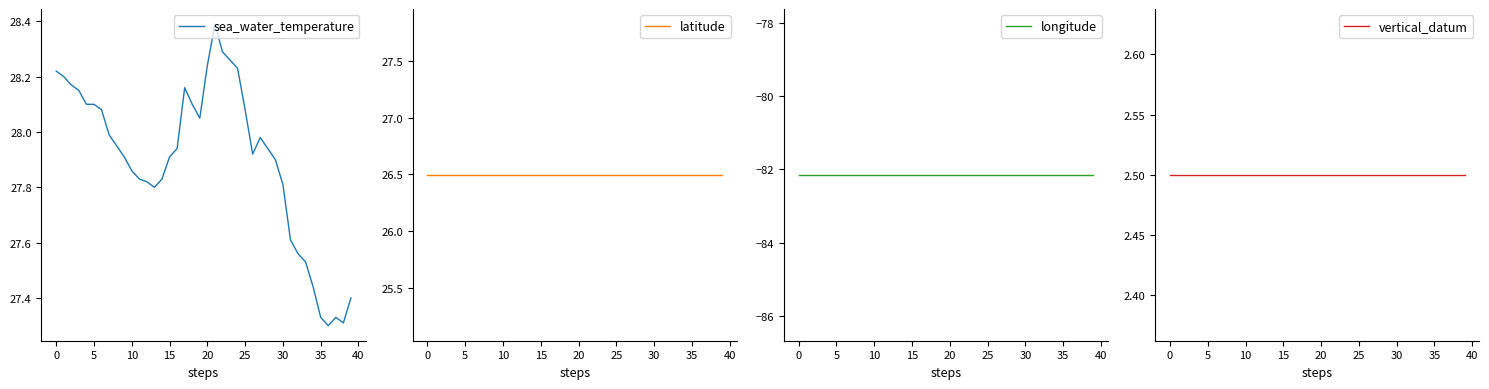

Which label corresponds to the largest value in the chart?

21